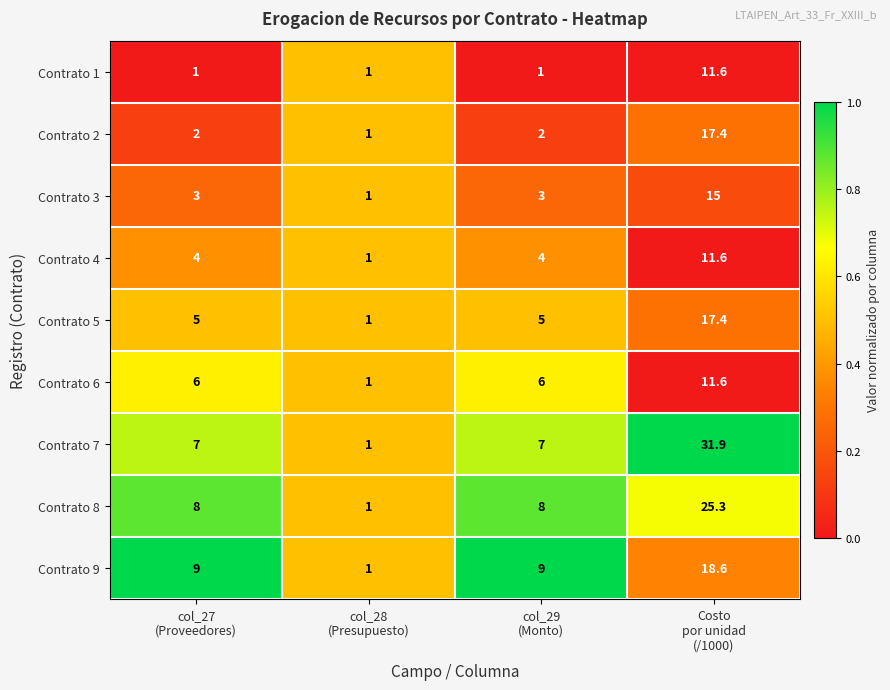

At how many categories does at least one series exceed 6?

3